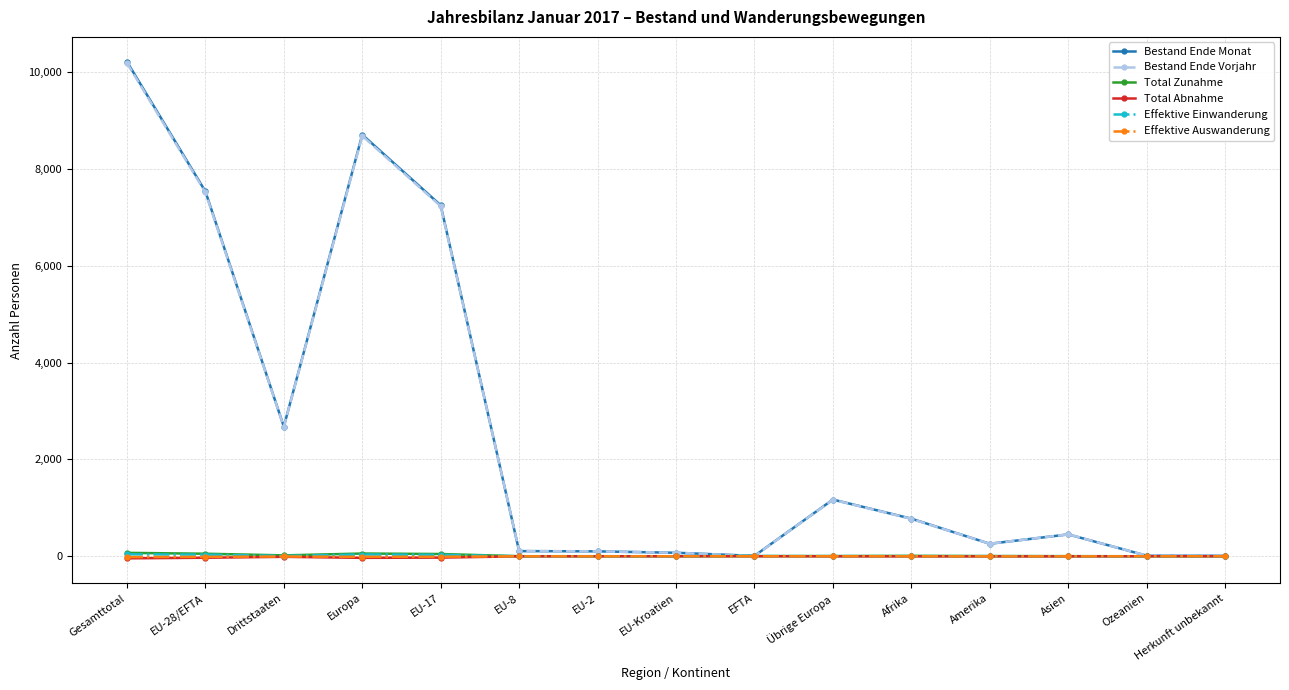

At which label does Effektive Einwanderung first exceed 2?

Gesamttotal